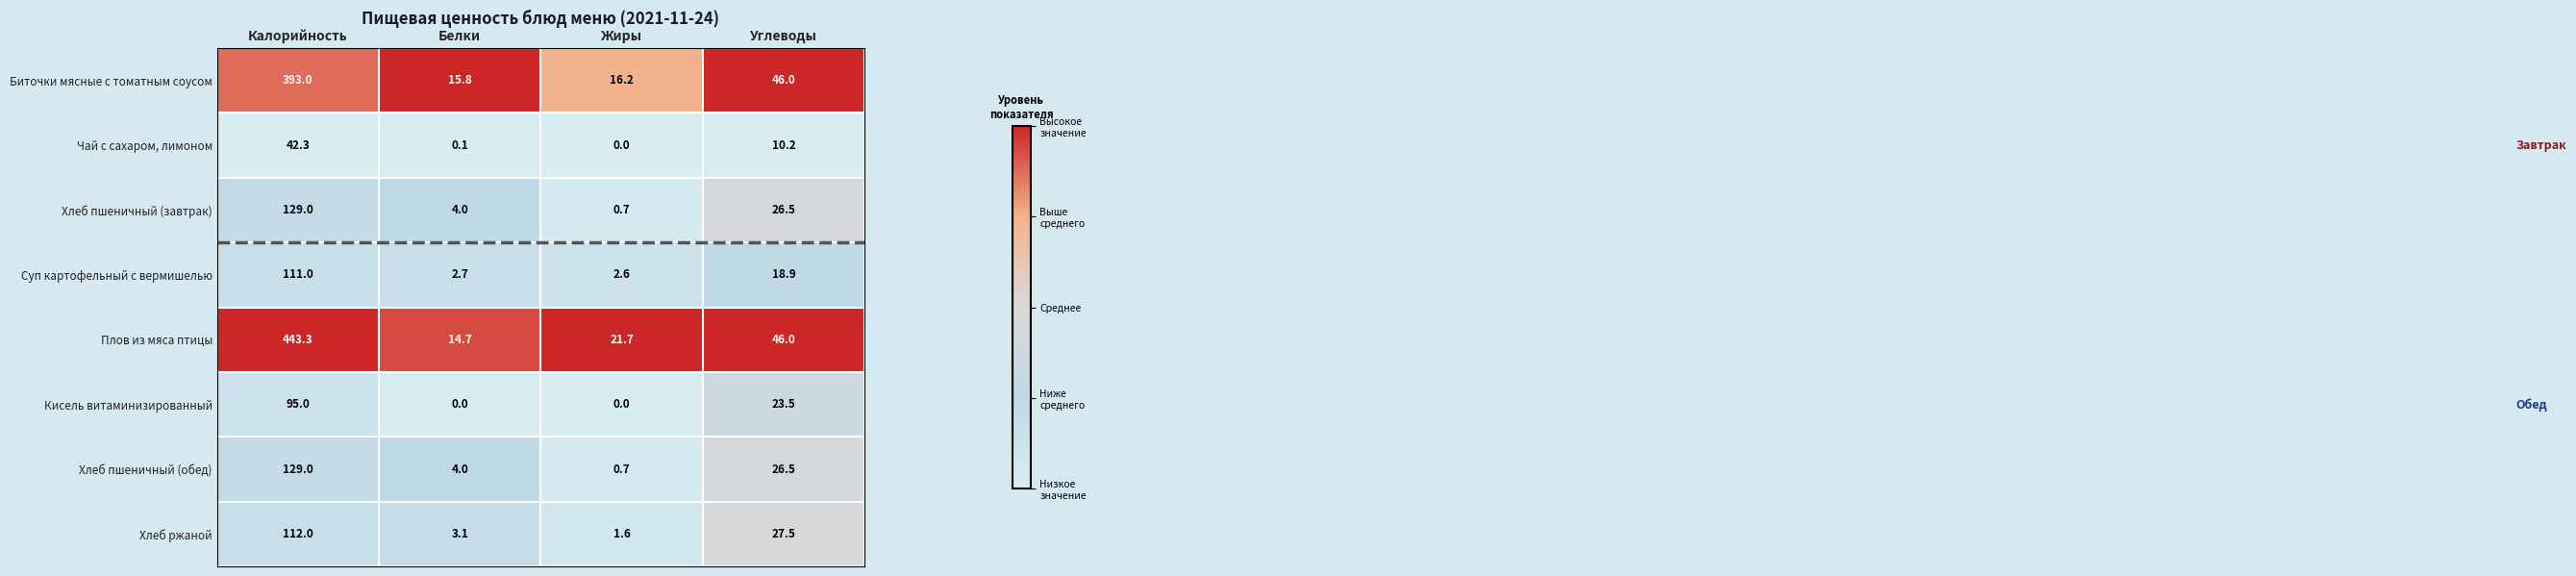

What is the maximum value shown in the chart?

443.3